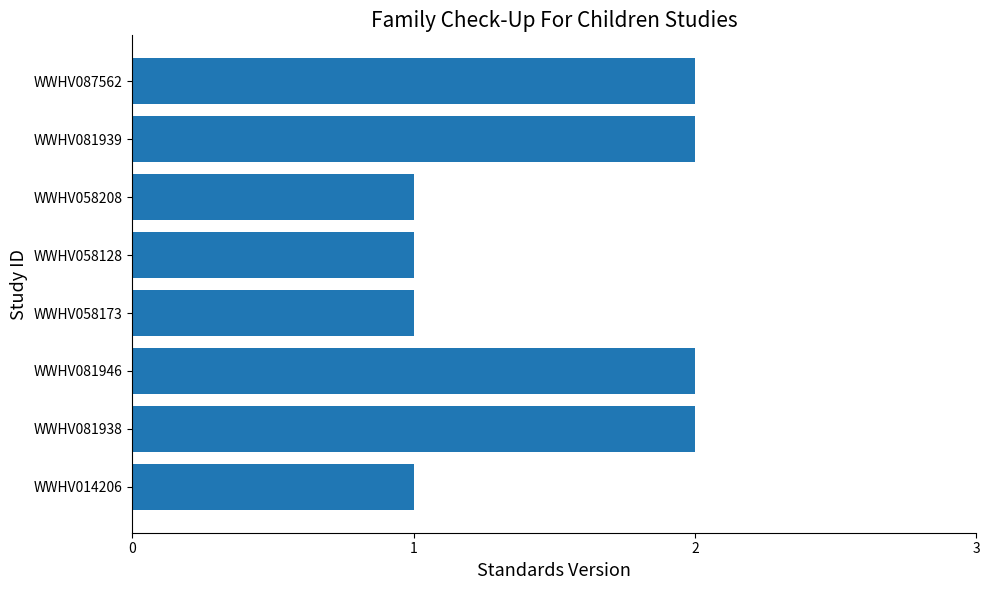

What is the difference between the maximum and minimum values?

1